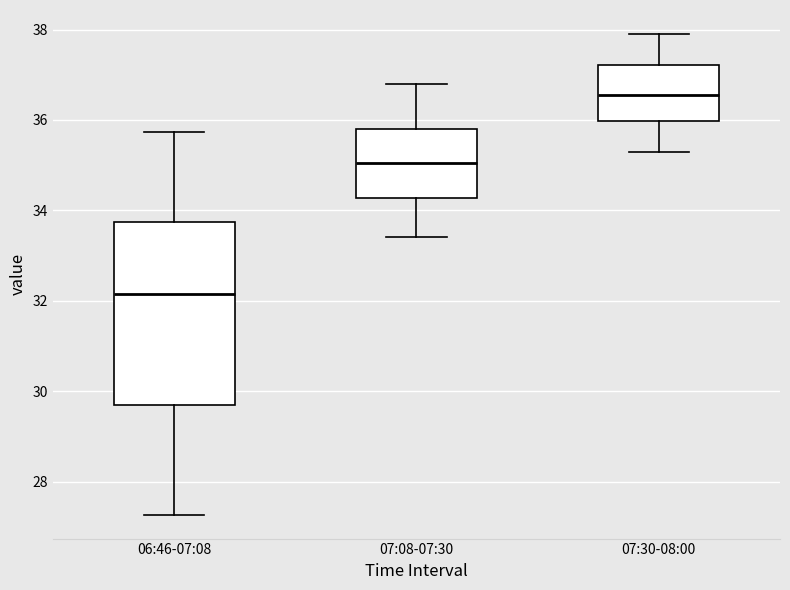

Reading left to right, transcribe this box plot: for each box, give where its median line is, the range the box spans, and where its two whiskers end, as read against the y-axis. The values are not printed on the chart, so give them approximately, as read against the axis.

06:46-07:08: median 32.2, box 29.6 to 33.8, whiskers 27.2 to 35.8
07:08-07:30: median 35.0, box 34.2 to 35.8, whiskers 33.4 to 36.8
07:30-08:00: median 36.6, box 36.0 to 37.2, whiskers 35.4 to 38.0